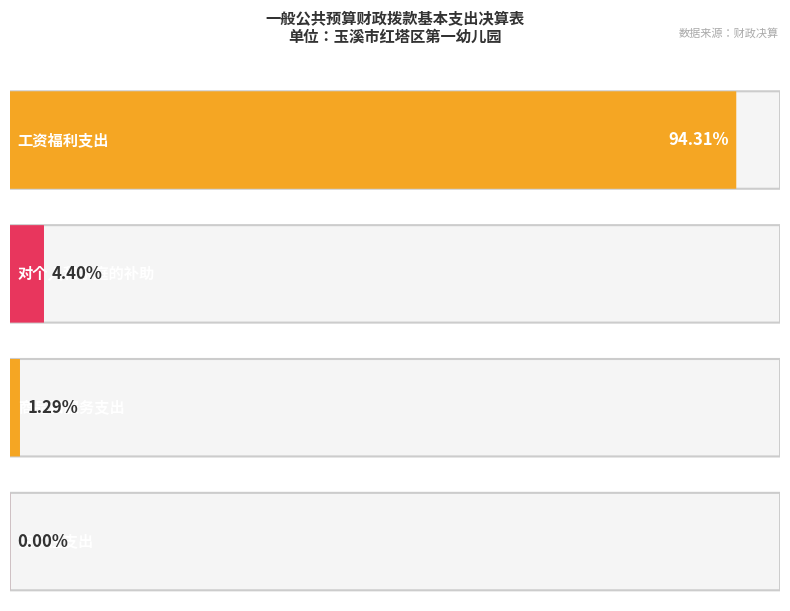

The chart shows a value of 330000.0 at 对个人和家庭的补助. True or false?

True